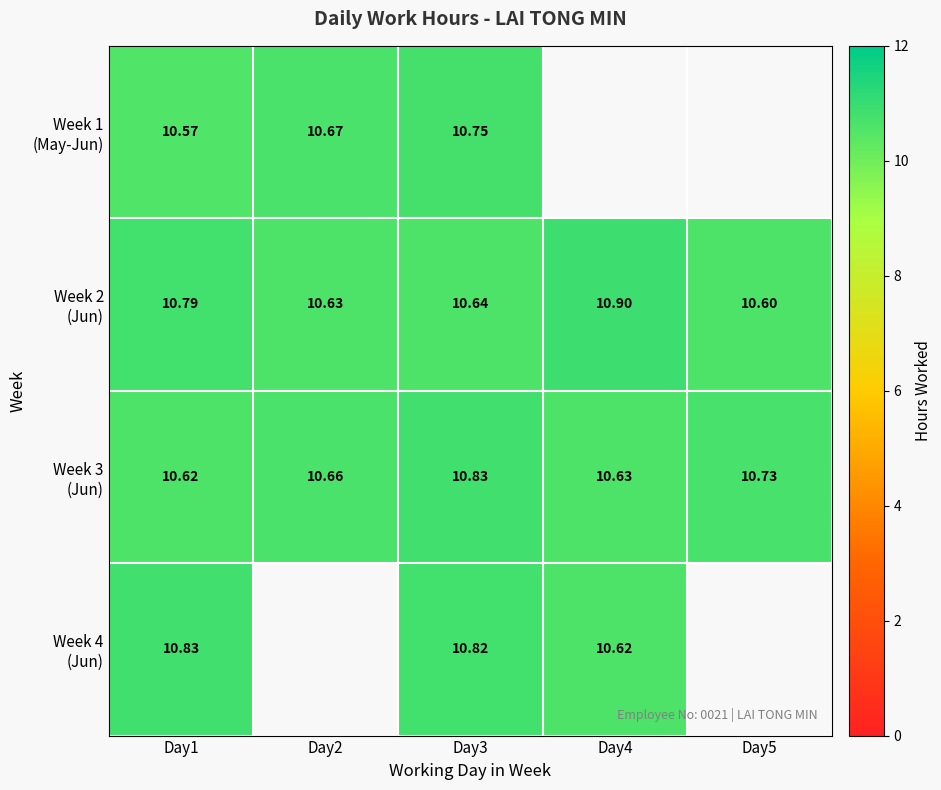

Which category has the highest value across all series?

Day4